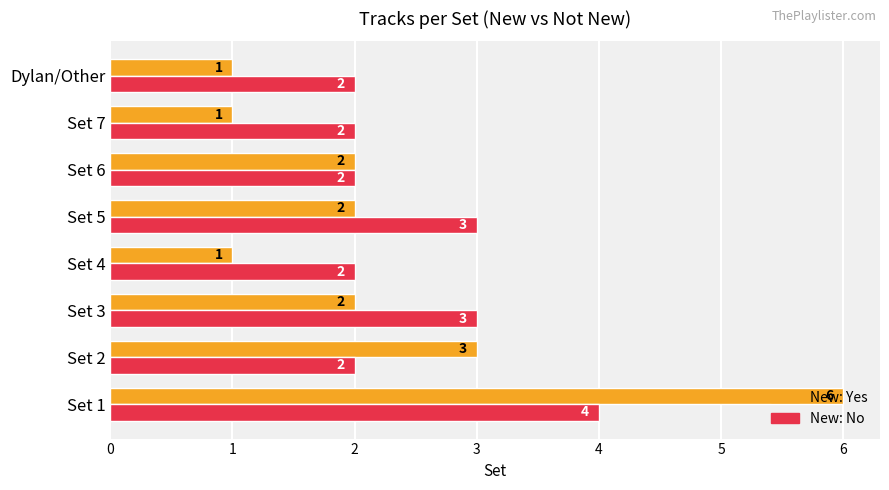

Which category has the highest value across all series?

Set 1